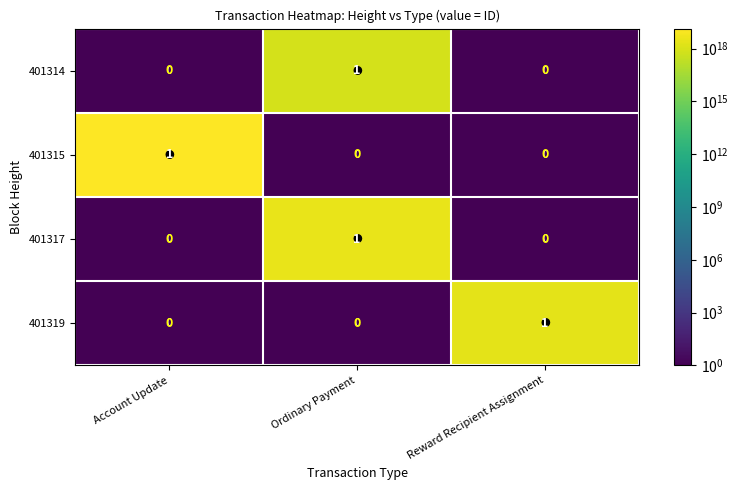

How many 401319 values are between 0 and 1?

3